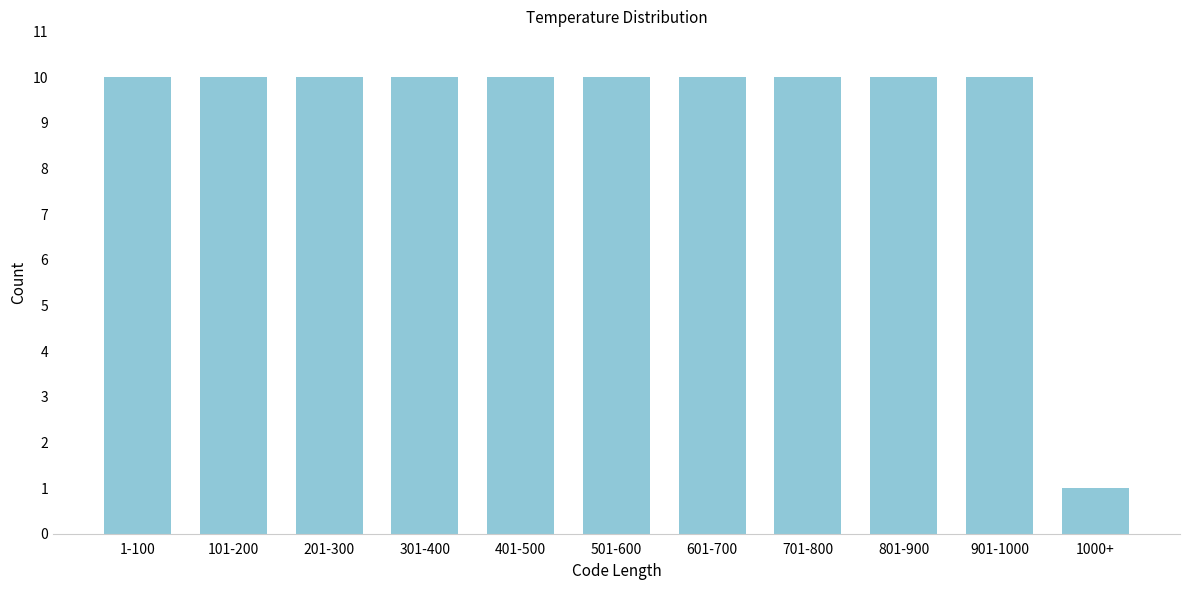

Reading left to right, list all the values displayed in this chart.

10	10	10	10	10	10	10	10	10	10	1